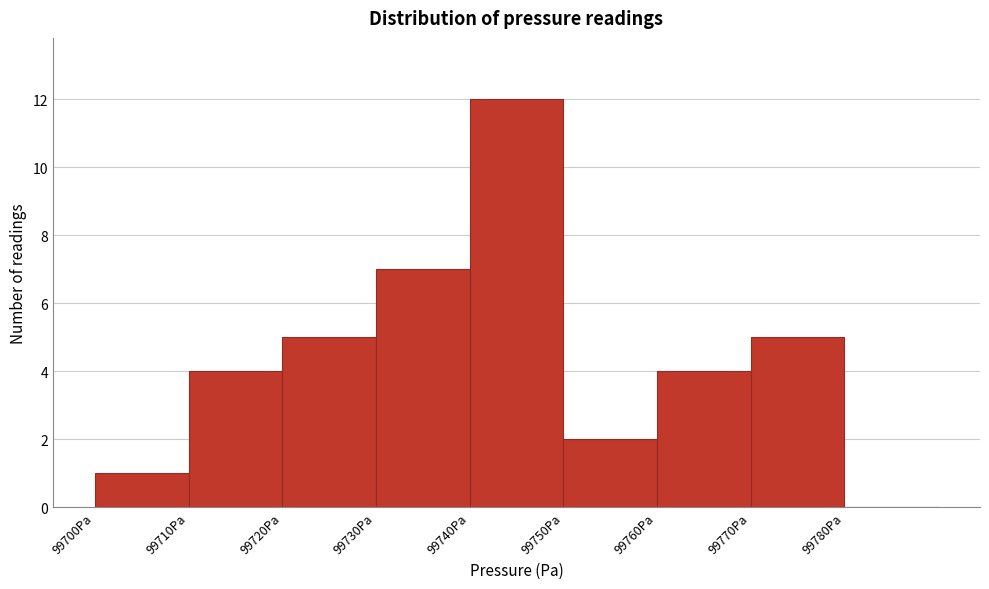

Which range on the x-axis has the tallest bar?

99740 to 99750